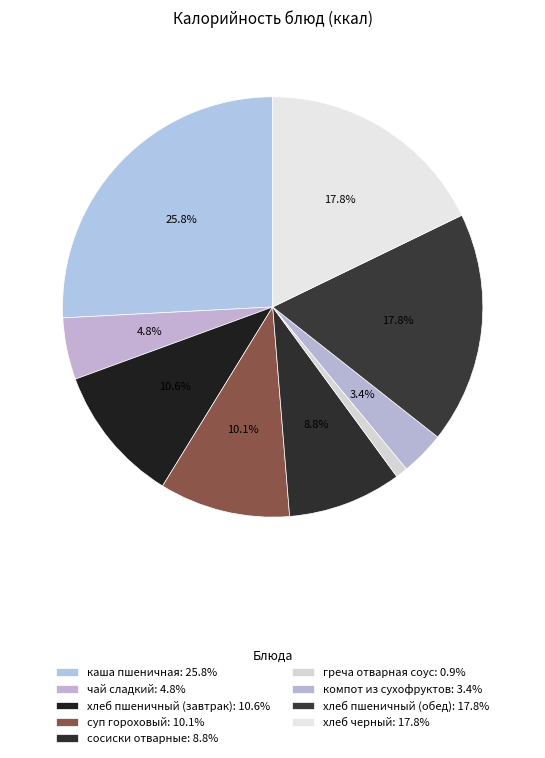

Do хлеб пшеничный (завтрак) and компот из сухофруктов together represent more than half of the pie?

No